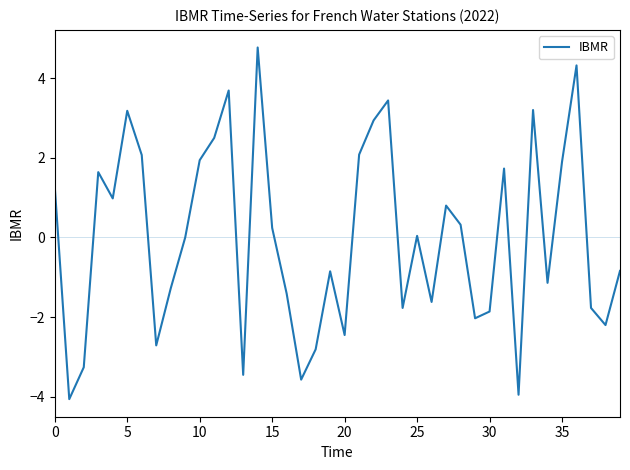

What is the greatest value displayed?

4.8